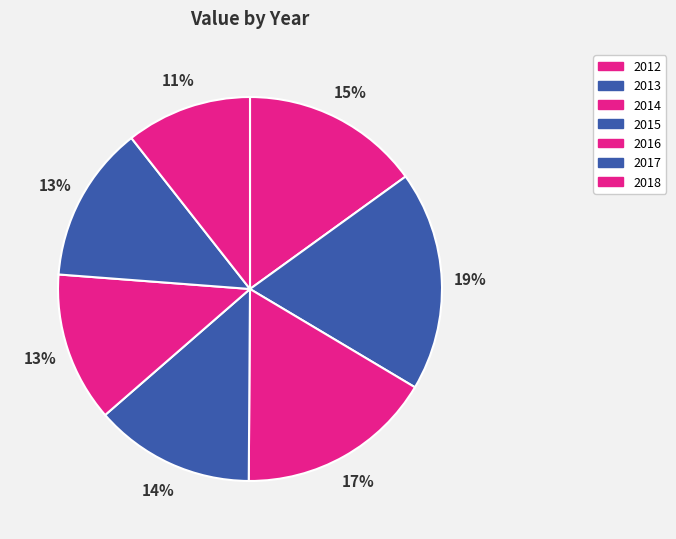

To the nearest percent, what is the combined percentage of 2015 and 2014?

30%